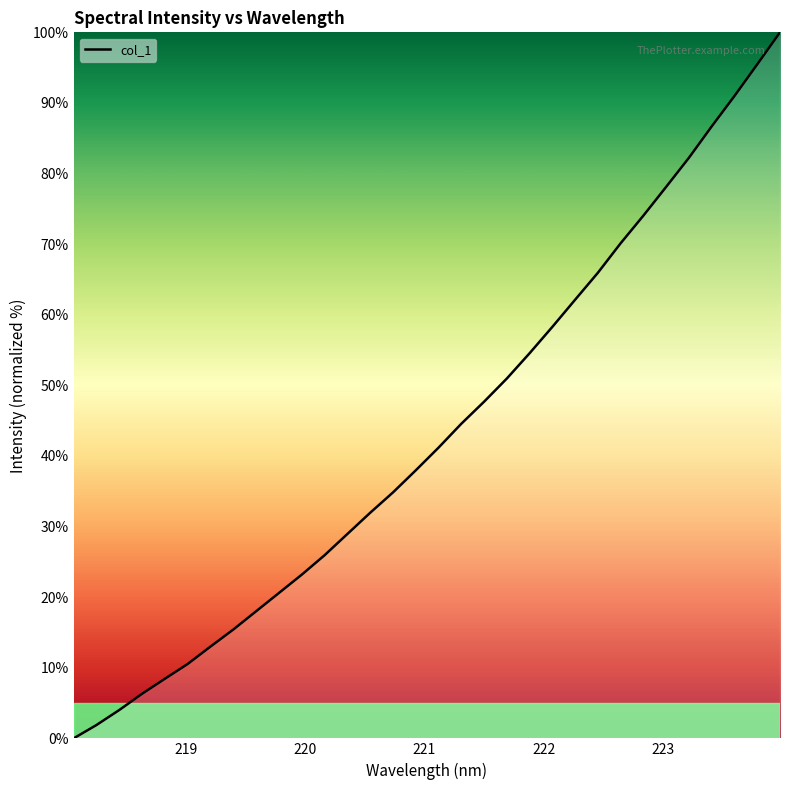

Between 221.6902 and 219.589, which is larger?

221.6902